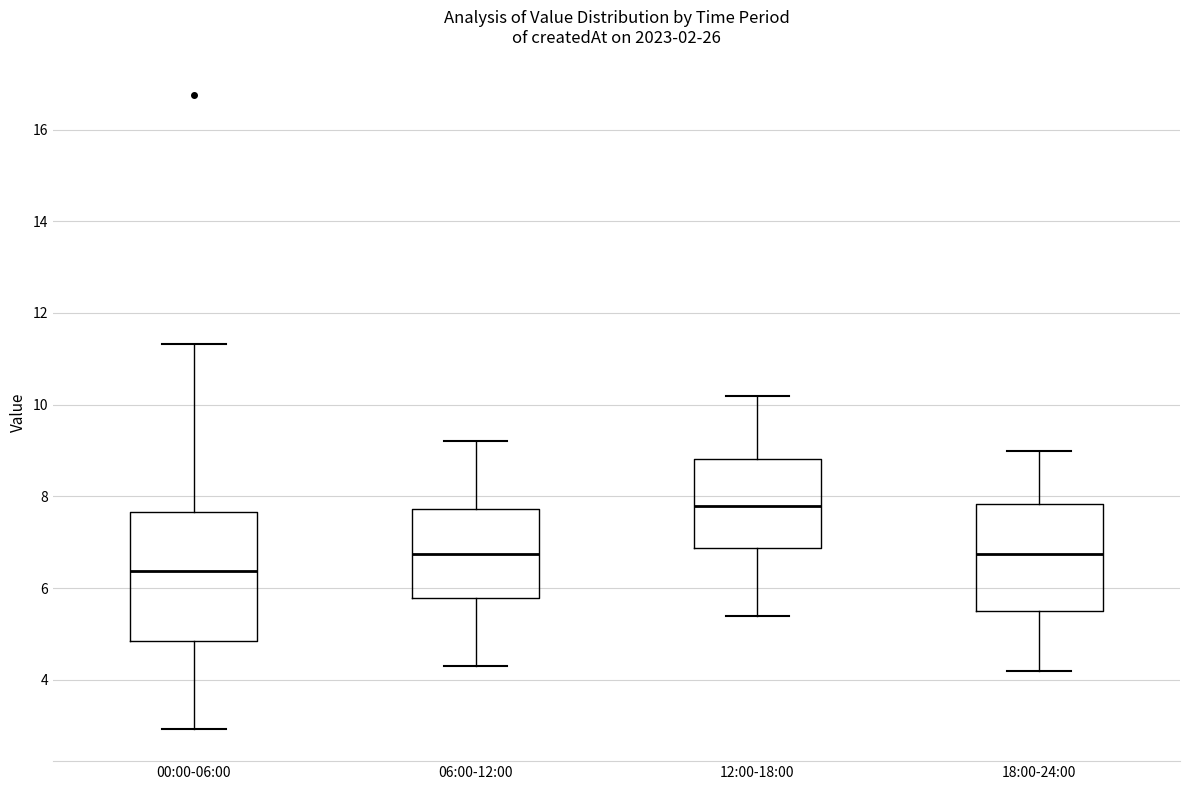

Which box has the highest median line?

12:00-18:00